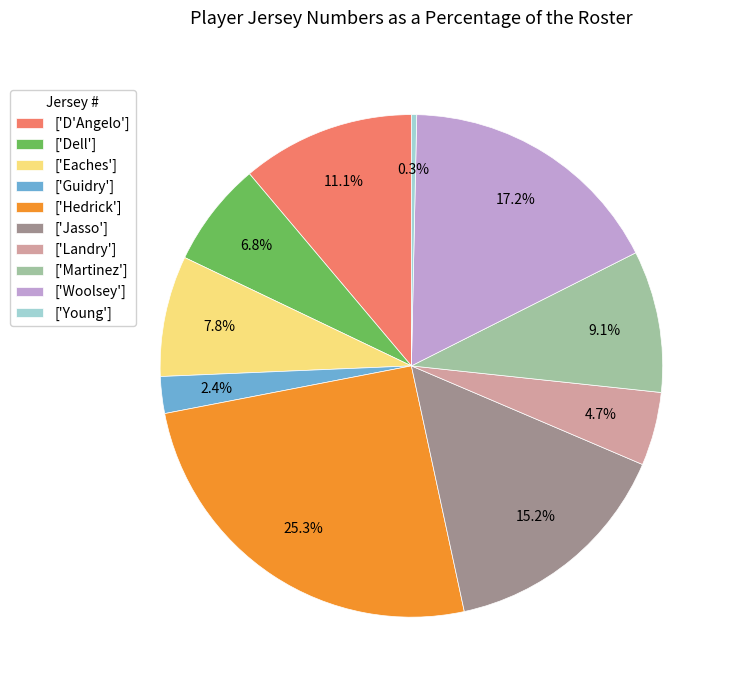

What percentage do ['D'Angelo'] and ['Dell'] together represent?

17.9%